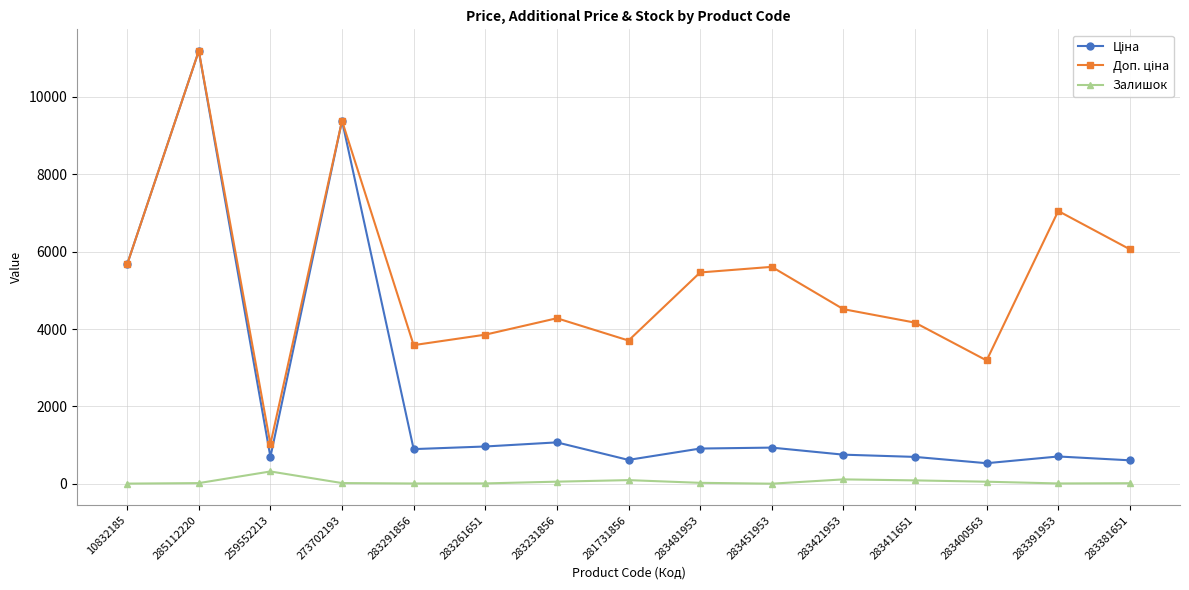

At which category is the sum across all series the highest?

285112220